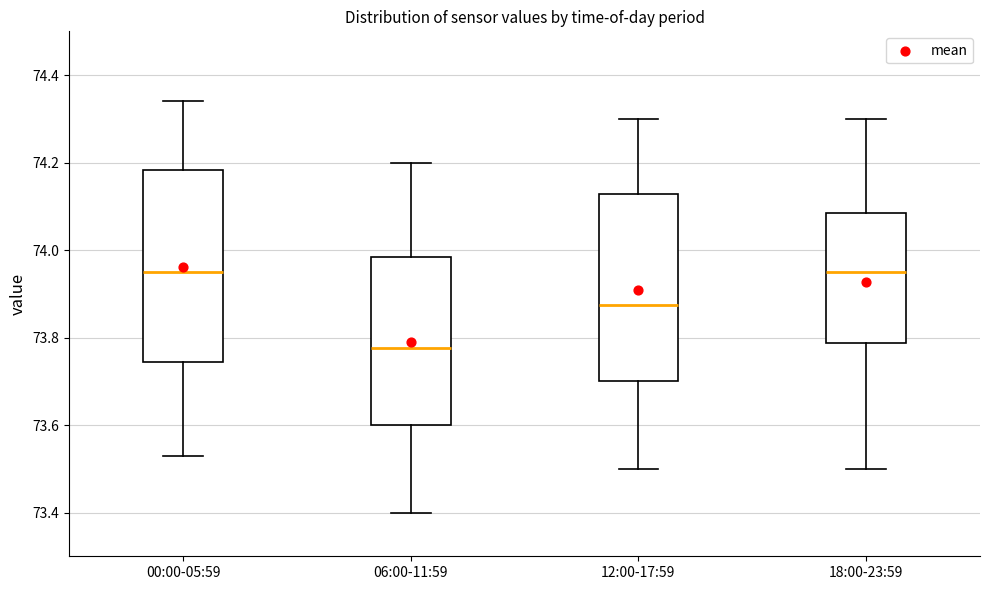

Where is the upper edge of the box for 06:00-11:59 on the y-axis? The values are not printed on the chart, so give them approximately, as read against the axis.

73.98